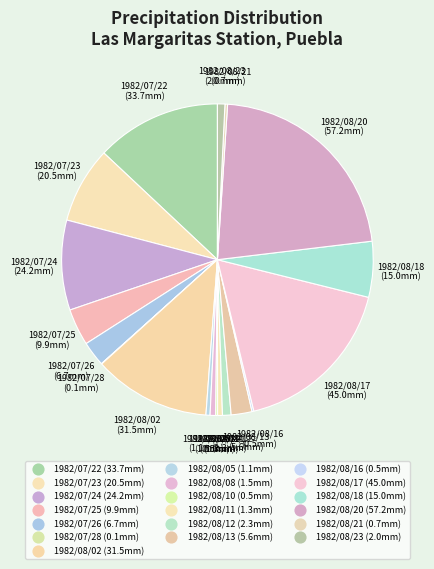

What percentage is the 1982/07/23 slice, to the nearest percent?

8%